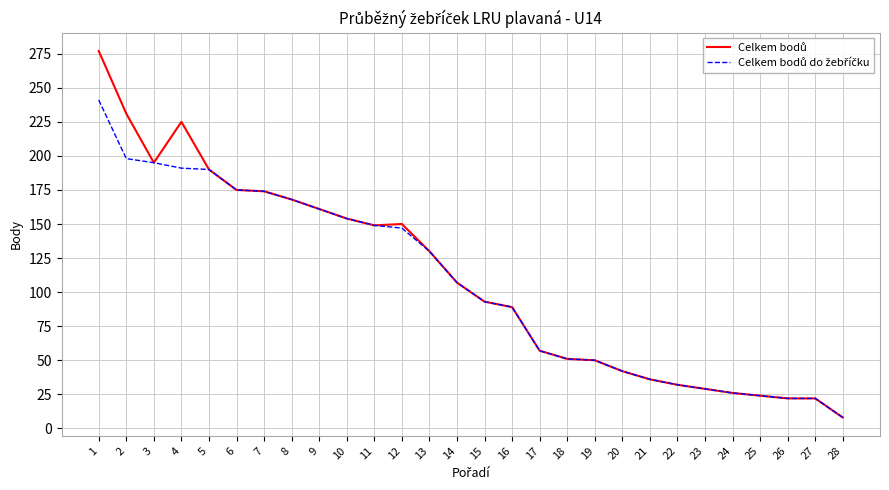

What is the greatest value displayed?

277